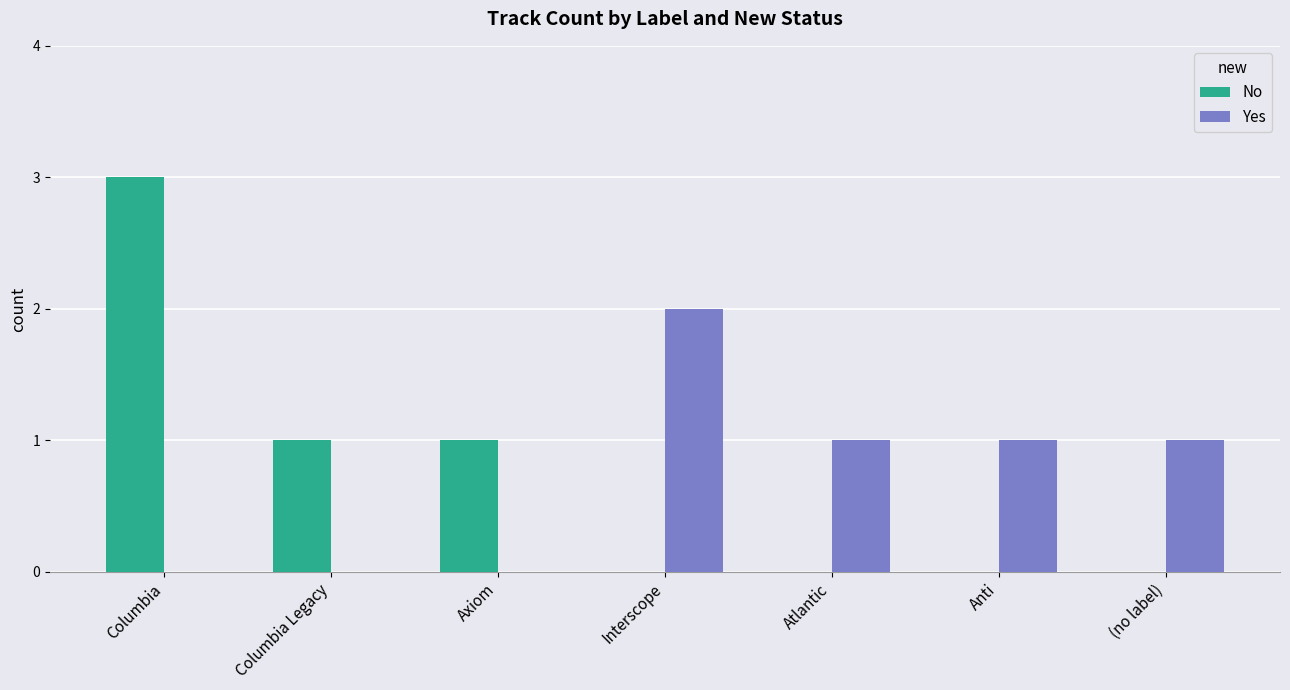

What is the sum of all No values?

5